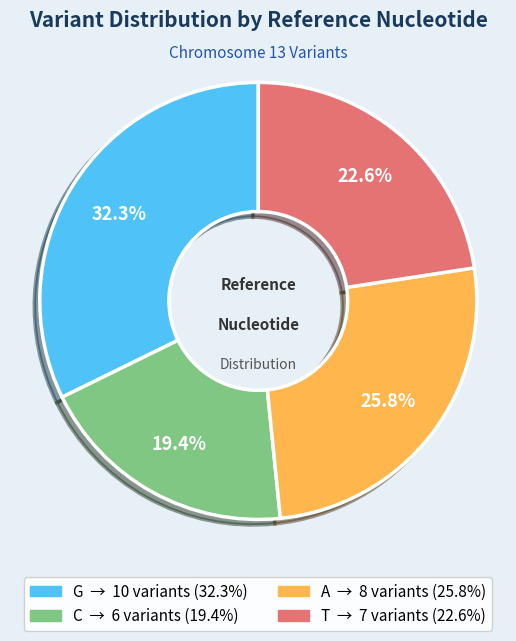

Is there any slice that represents more than half of the pie?

No